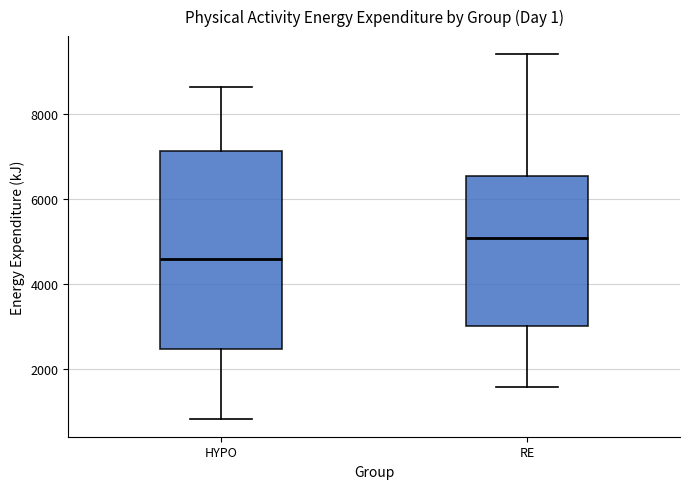

Reading left to right, transcribe this box plot: for each box, give where its median line is, the range the box spans, and where its two whiskers end, as read against the y-axis. The values are not printed on the chart, so give them approximately, as read against the axis.

HYPO: median 4600, box 2400 to 7200, whiskers 800 to 8600
RE: median 5000, box 3000 to 6600, whiskers 1600 to 9400